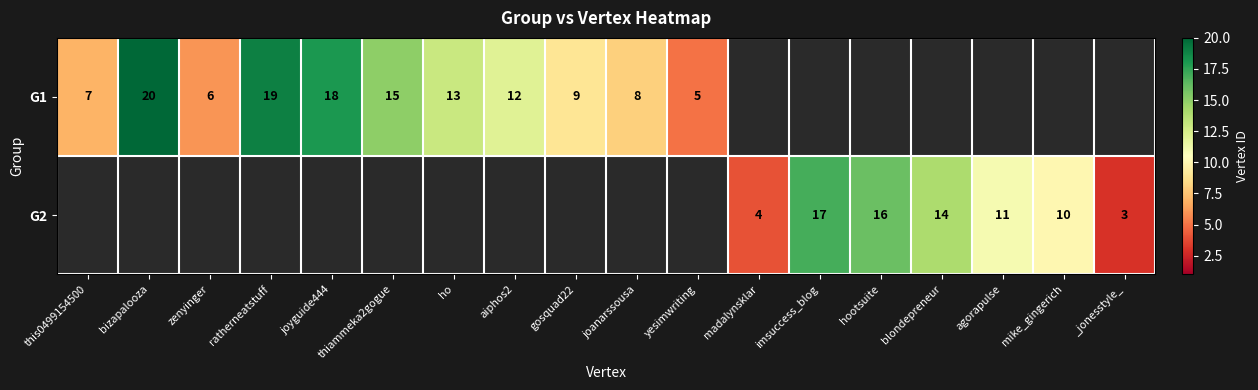

True or false: G1 has a value of 2 at gosquad22.

False